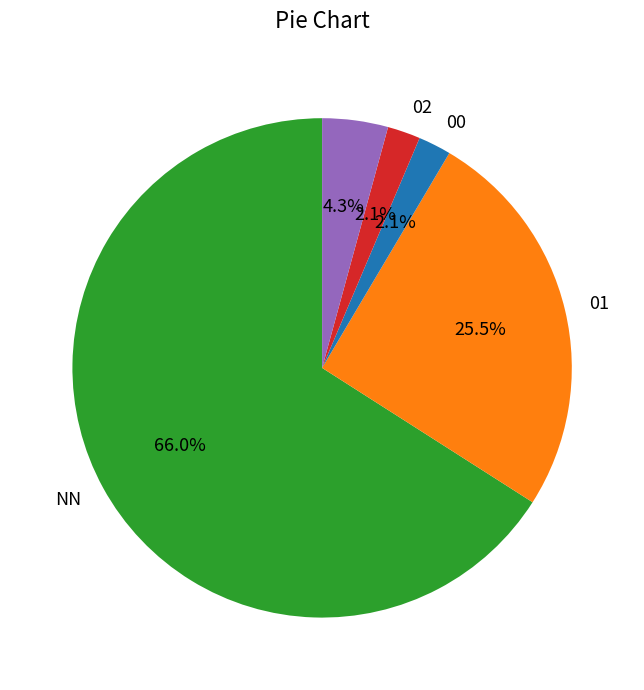

Is there a majority slice in this chart?

Yes